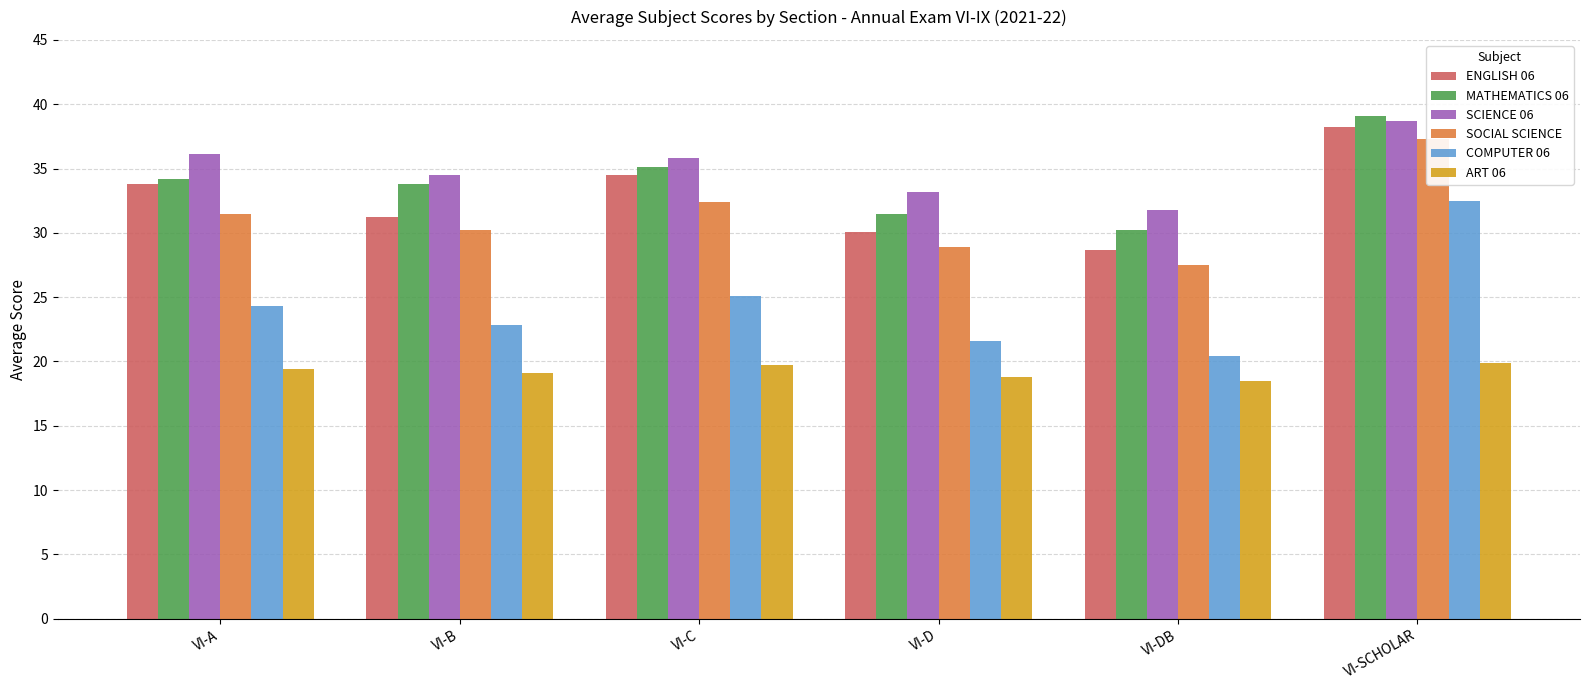

Between VI-B and VI-DB, which series saw the biggest shift?

MATHEMATICS 06